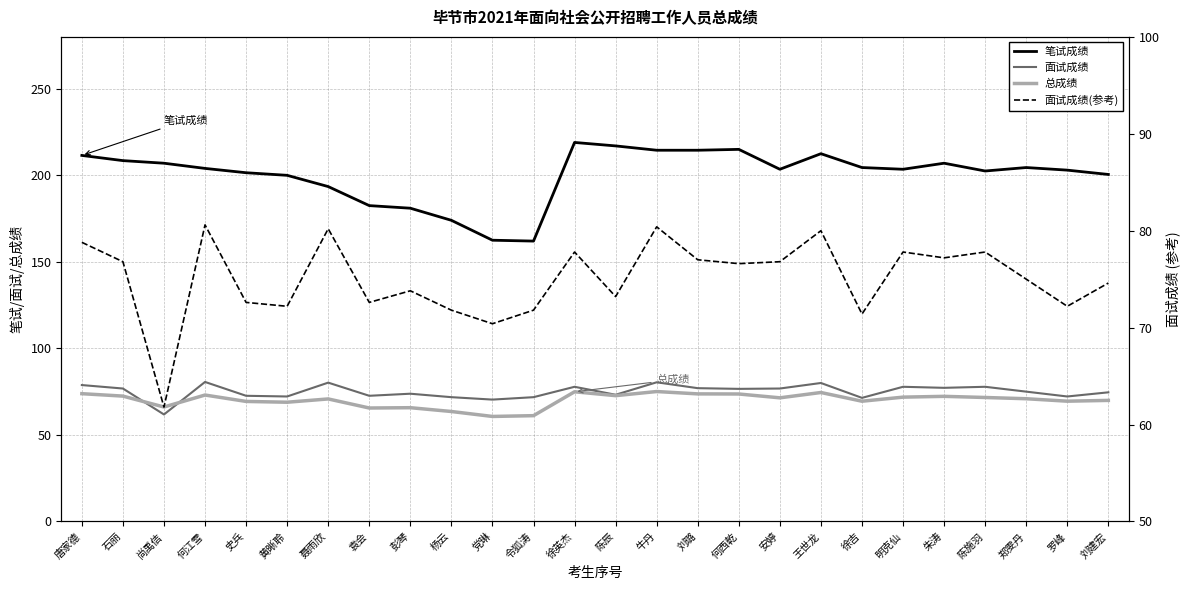

What is the difference between the maximum and minimum values in the 面试成绩(参考) series?

18.8